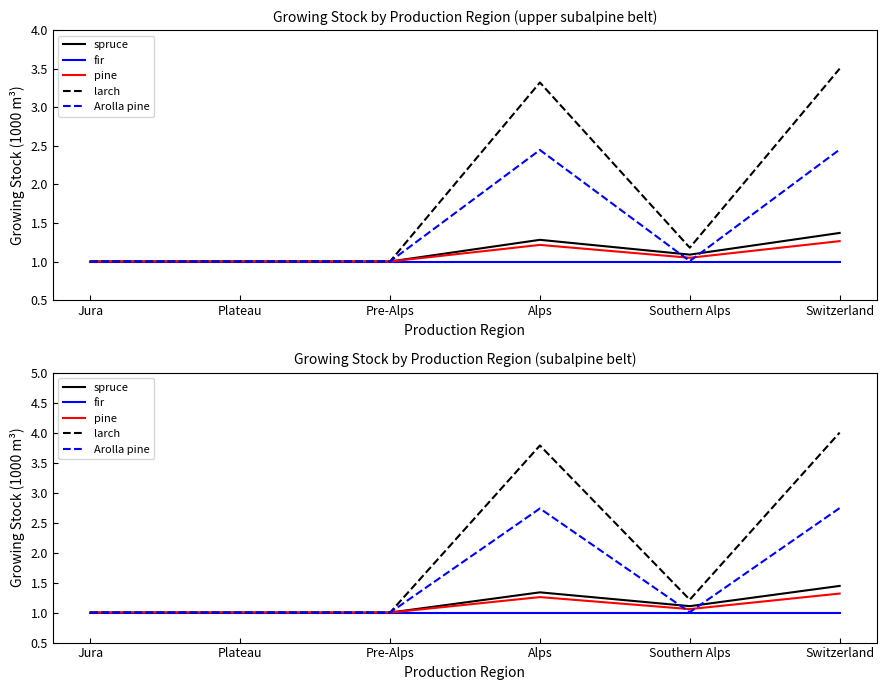

Rank the series by their maximum value, from highest to lowest.

larch, Arolla pine, spruce, pine, fir